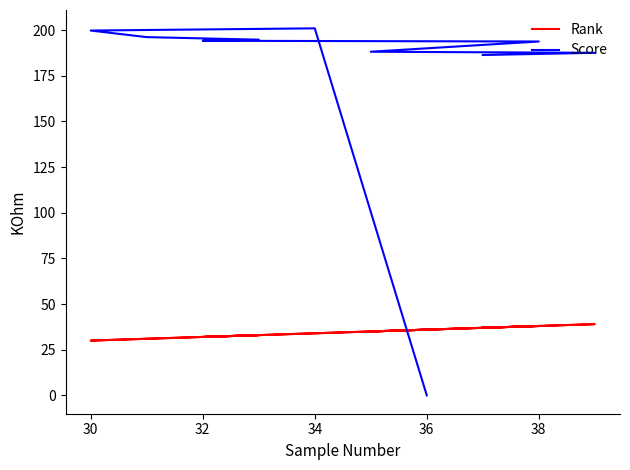

How many distinct data groups are displayed?

2